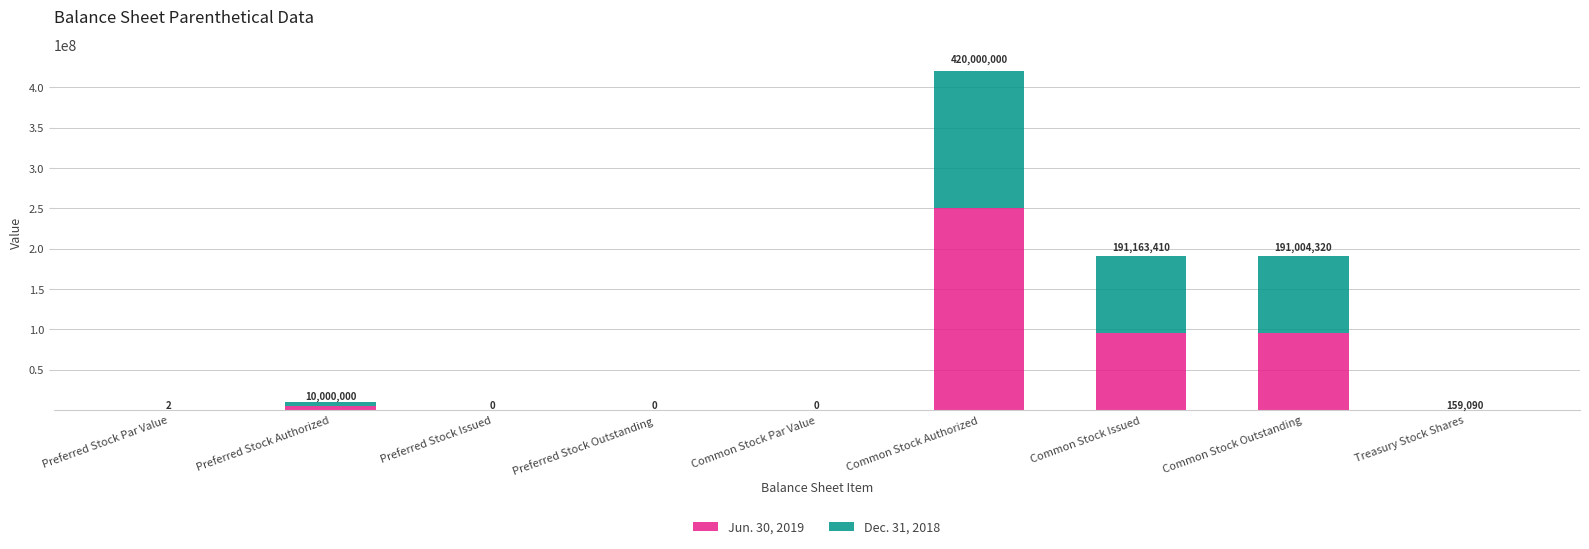

What is the average value of the Jun. 30, 2019 series?

49621466.1